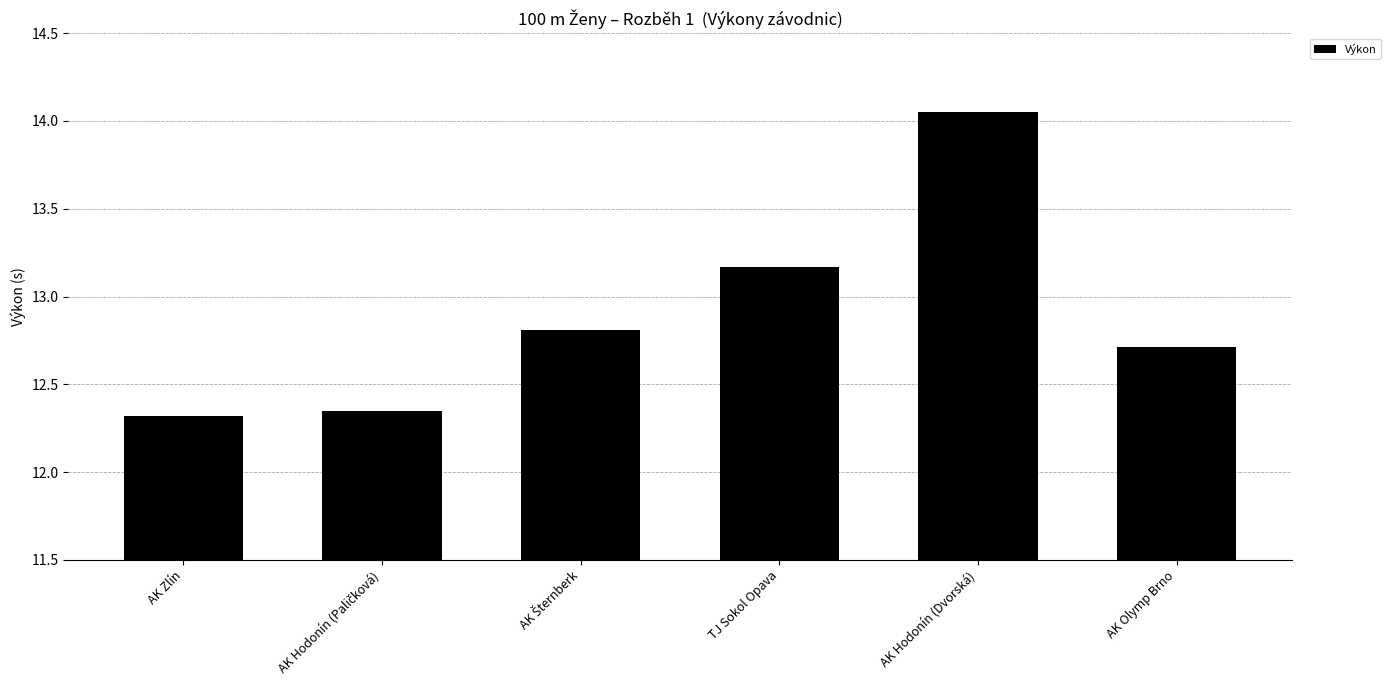

Is it true that the value at TJ Sokol Opava is 13.2?

True